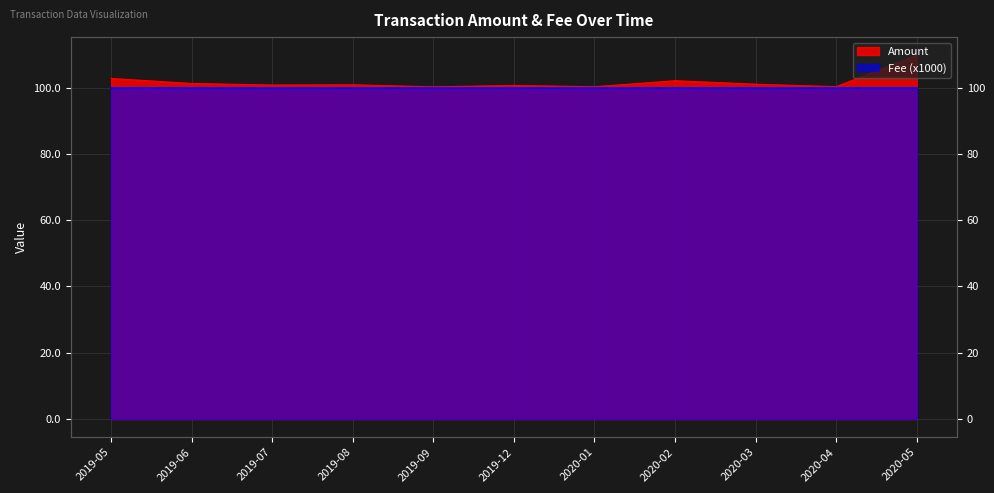

Which label corresponds to the smallest value in the chart?

2019-09